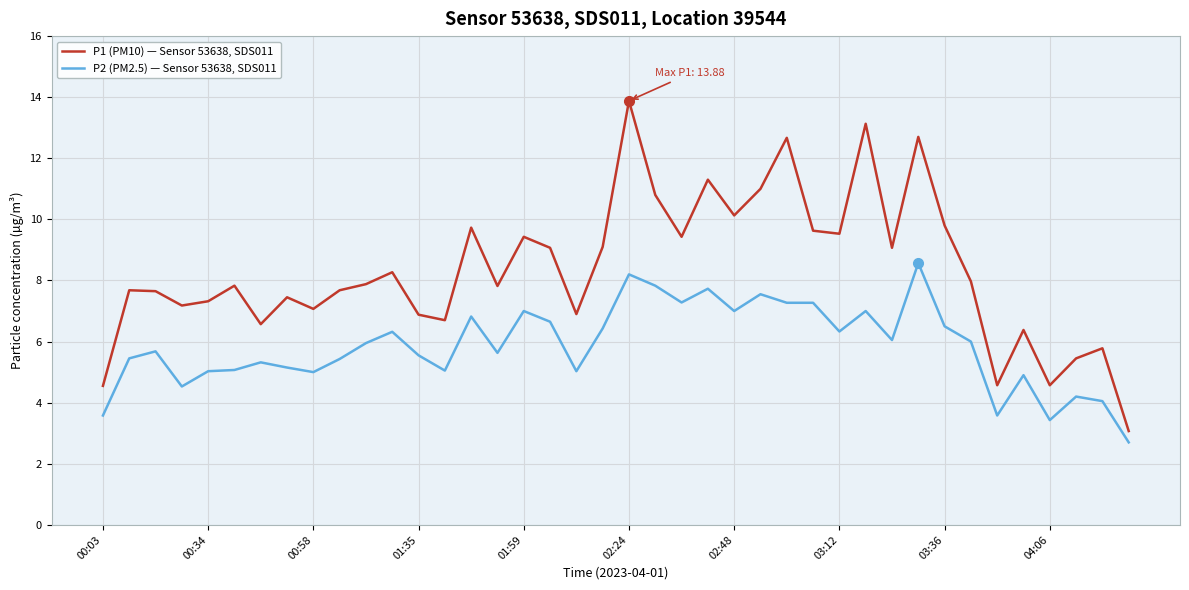

Which series has the largest total across all categories?

P1 (PM10) — Sensor 53638, SDS011